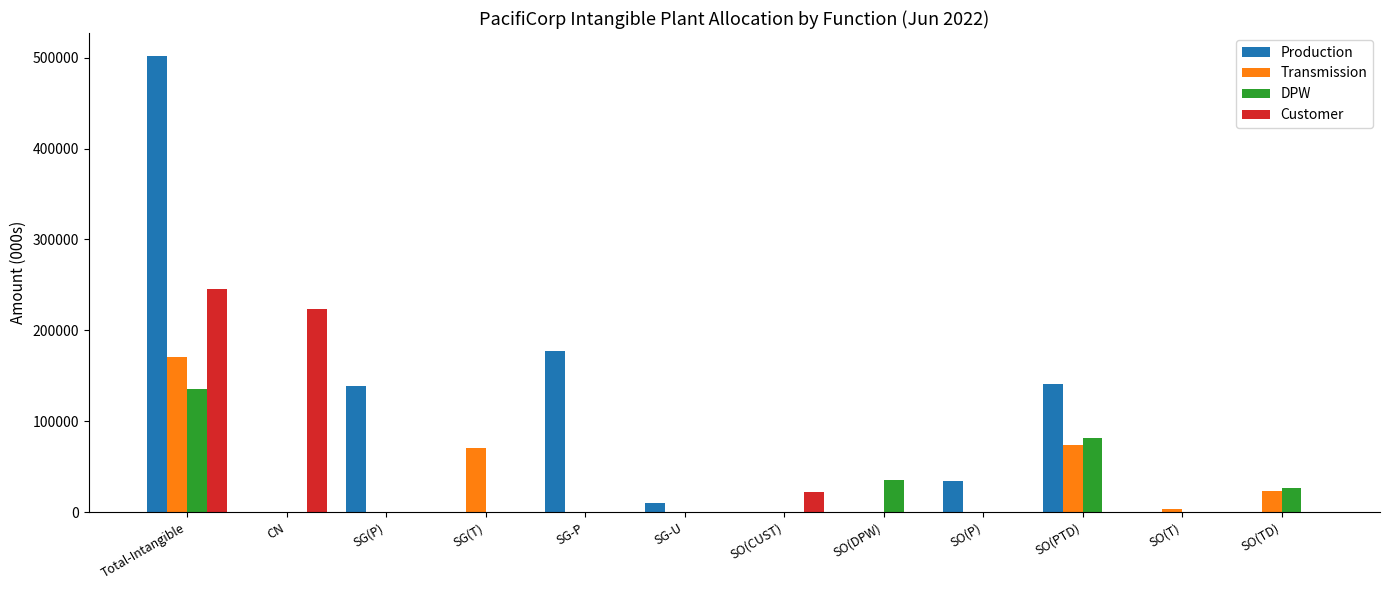

At which category is the sum across all series the highest?

Total-Intangible